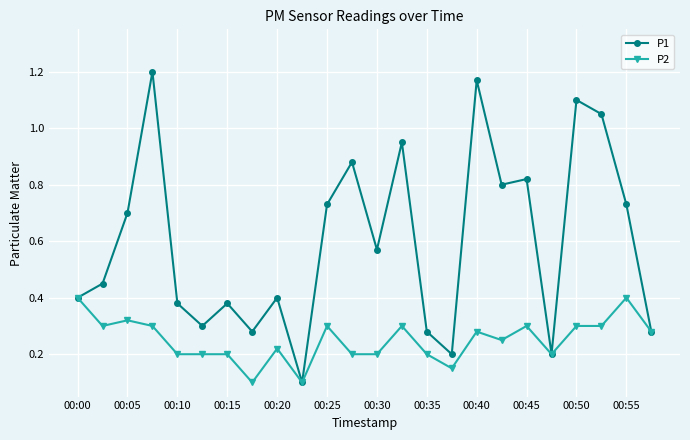

List the series in order of their overall mean, lowest first.

P2, P1